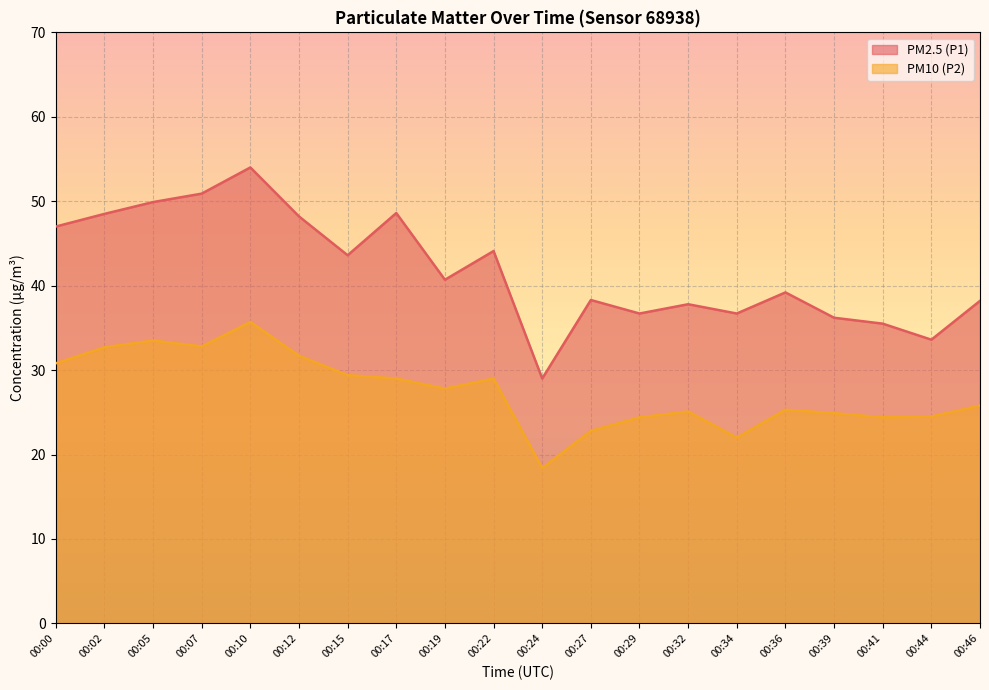

Reading left to right, what are all the values shown in this chart?

PM2.5 (P1): 47.0	48.5	49.9	50.9	54.0	48.2	43.6	48.6	40.7	44.1	29.0	38.3	36.7	37.8	36.7	39.2	36.2	35.5	33.6	38.2
PM10 (P2): 30.8	32.7	33.5	32.8	35.7	31.7	29.4	29.0	27.8	29.0	18.4	22.8	24.4	25.1	22.0	25.3	24.9	24.4	24.5	25.8